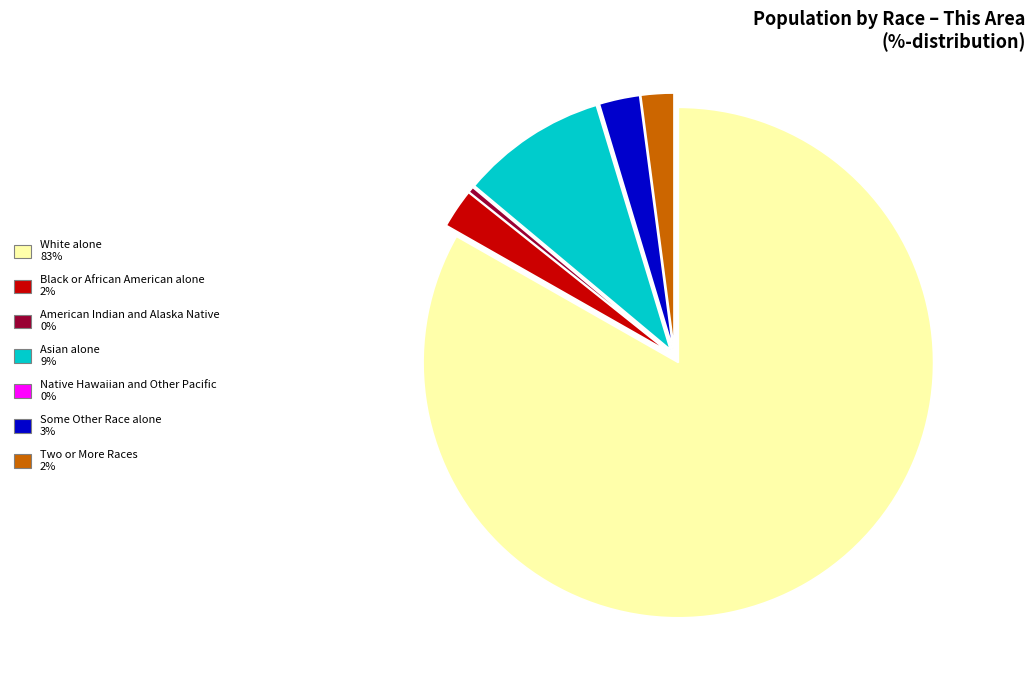

Is there a majority slice in this chart?

Yes